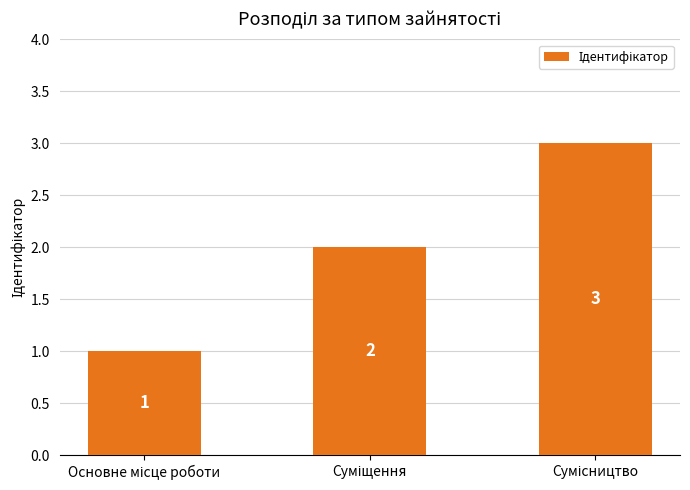

Reading left to right, extract all data points from this chart.

1	2	3